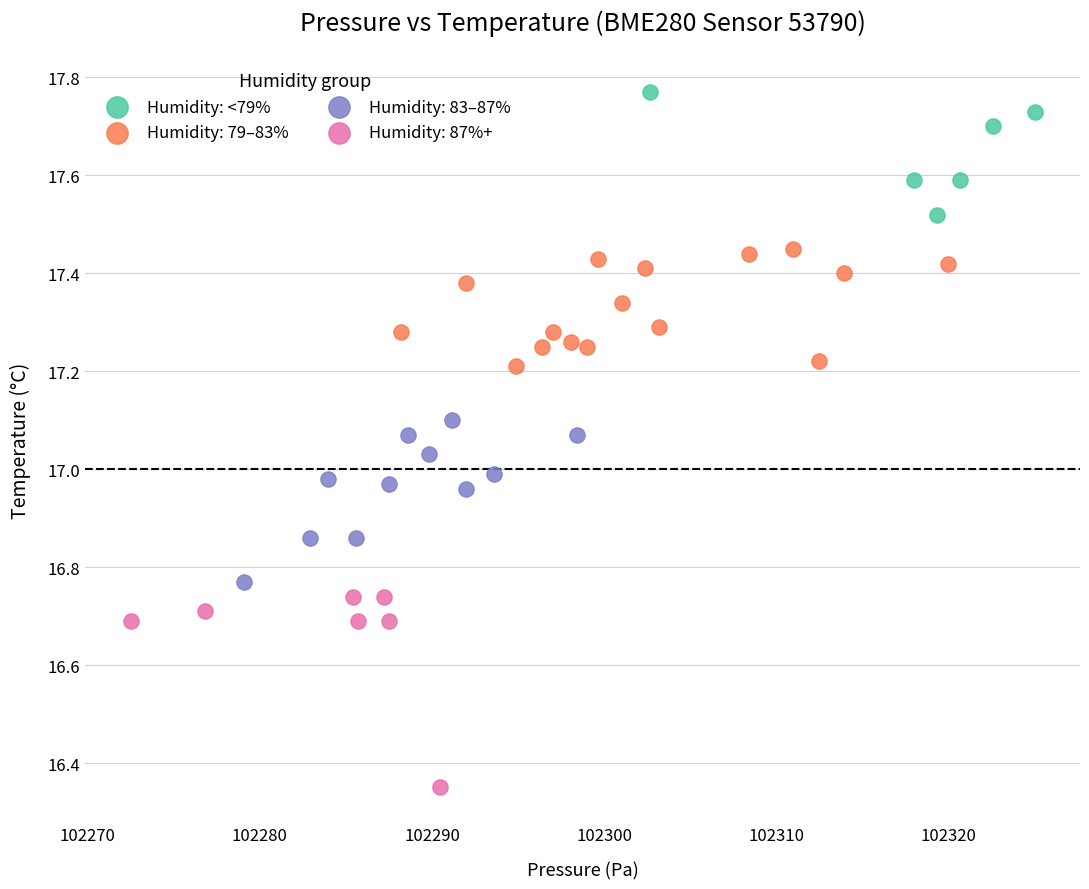

Which series reaches the minimum Y coordinate?

Humidity: 87%+